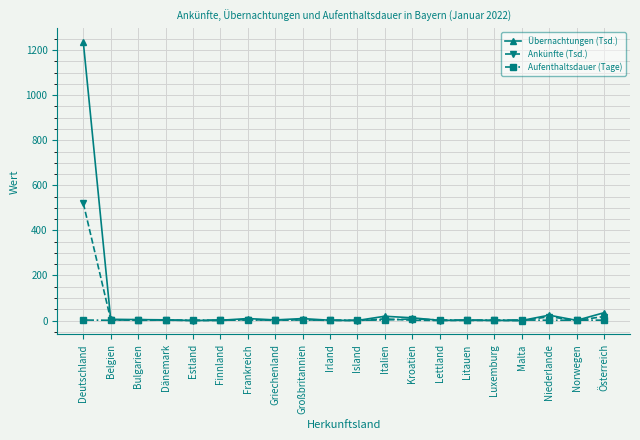

At how many categories does at least one series exceed 444?

1